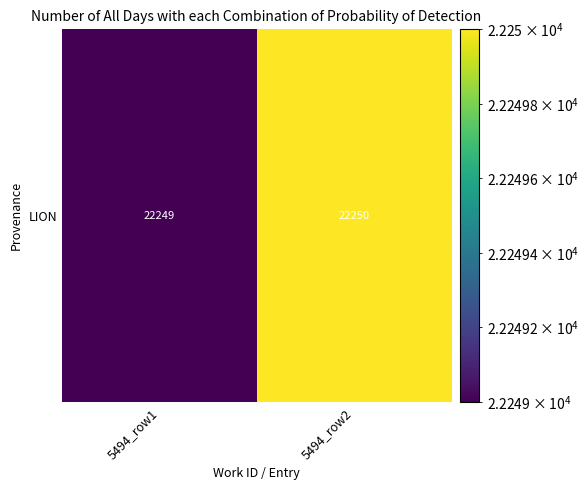

What is the maximum value shown in the chart?

22250